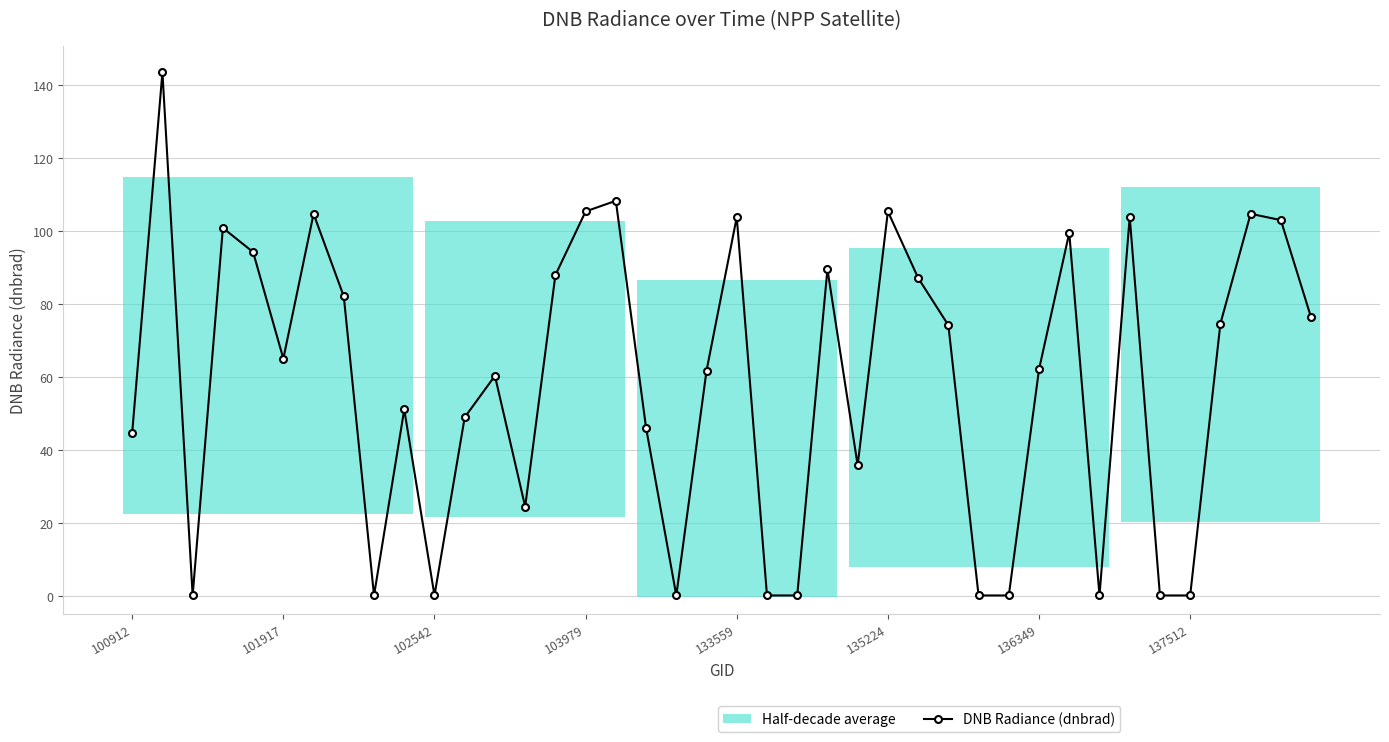

Reading left to right, list all the values displayed in this chart.

44.7	143.5	0.1	100.8	94.2	65.0	104.7	82.1	0.1	51.1	0.1	48.9	60.3	24.5	87.9	105.4	108.3	46.1	0.1	61.7	103.8	0.1	0.1	89.5	35.8	105.4	87.1	74.2	0.1	0.1	62.1	99.5	0.1	103.9	0.1	0.1	74.6	104.7	103.0	76.3